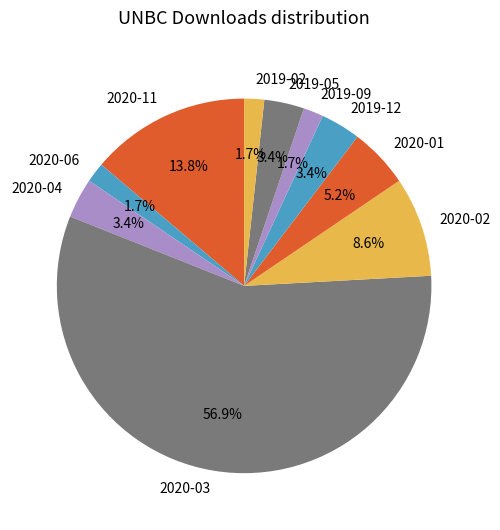

What portion of the pie excludes 2019-09?

98.3%